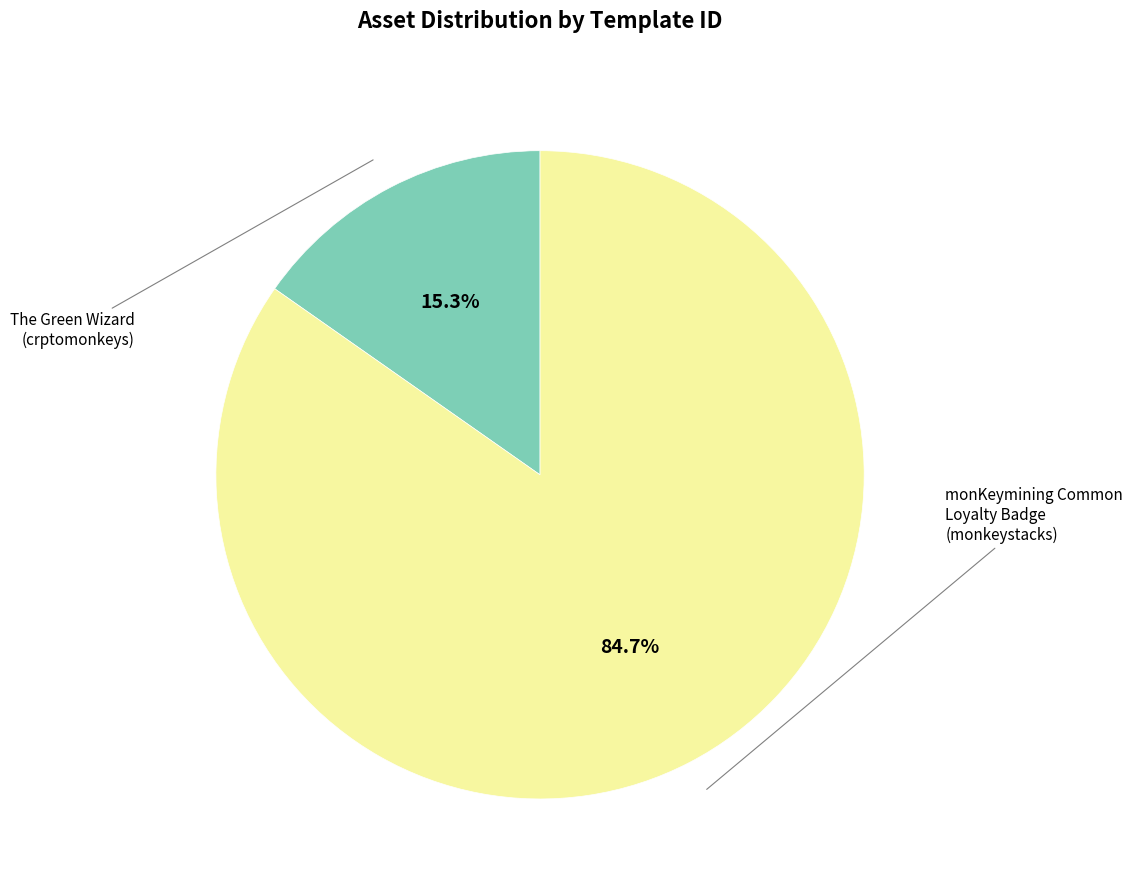

Does any single category account for the majority?

Yes